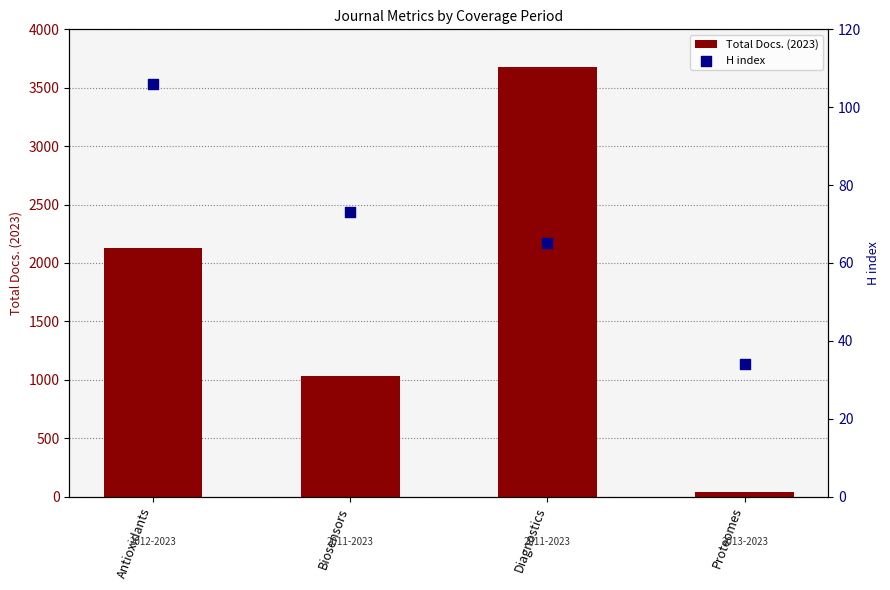

What are all the series names shown in the legend?

Total Docs. (2023), H index